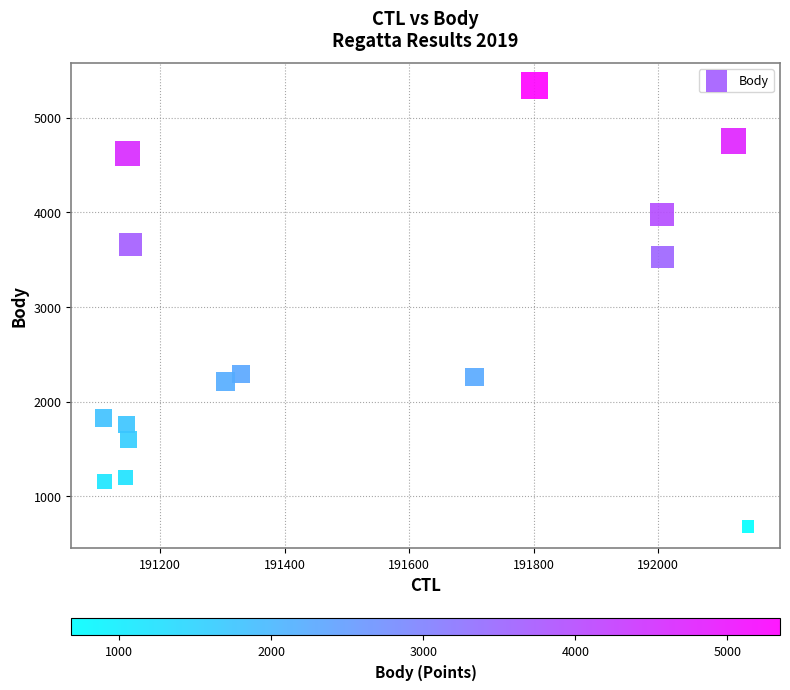

What is the range of Y values (max minus min)?

4662